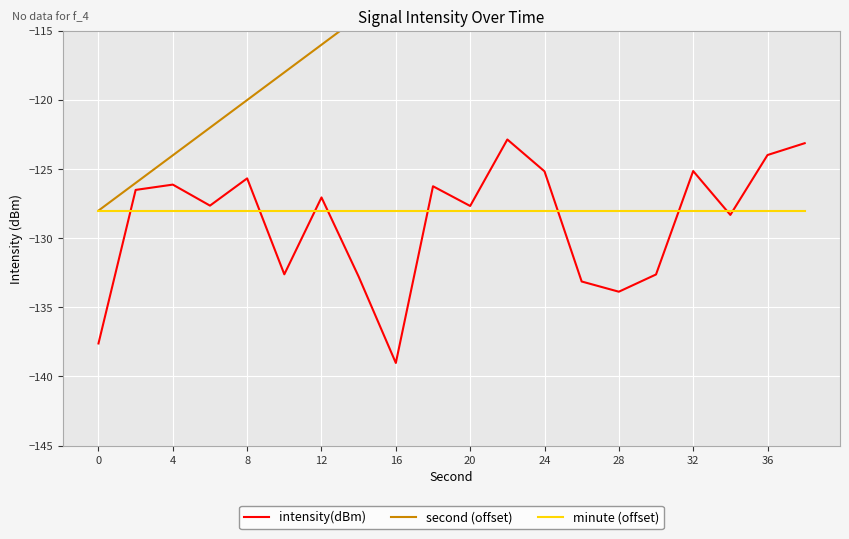

At which label does intensity(dBm) reach its minimum?

16